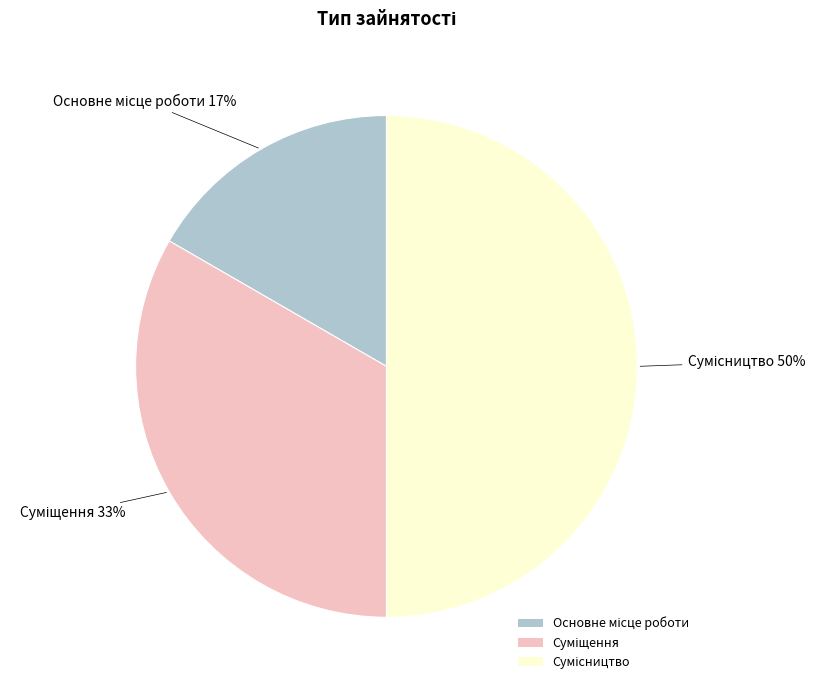

To the nearest percent, what is the average slice percentage?

33%